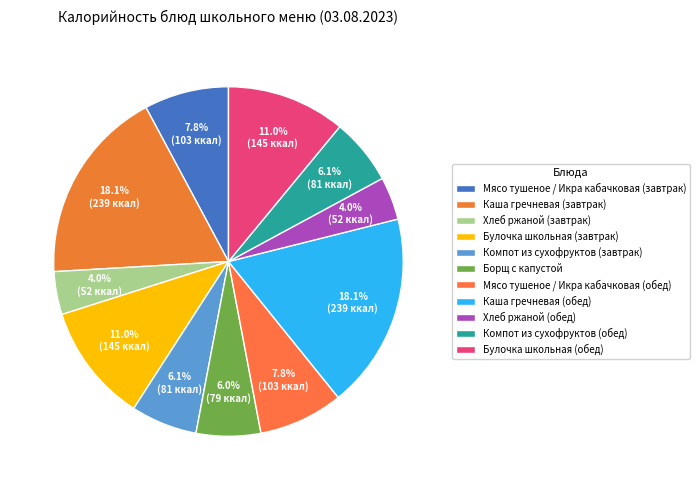

Count the number of slices in the pie.

11